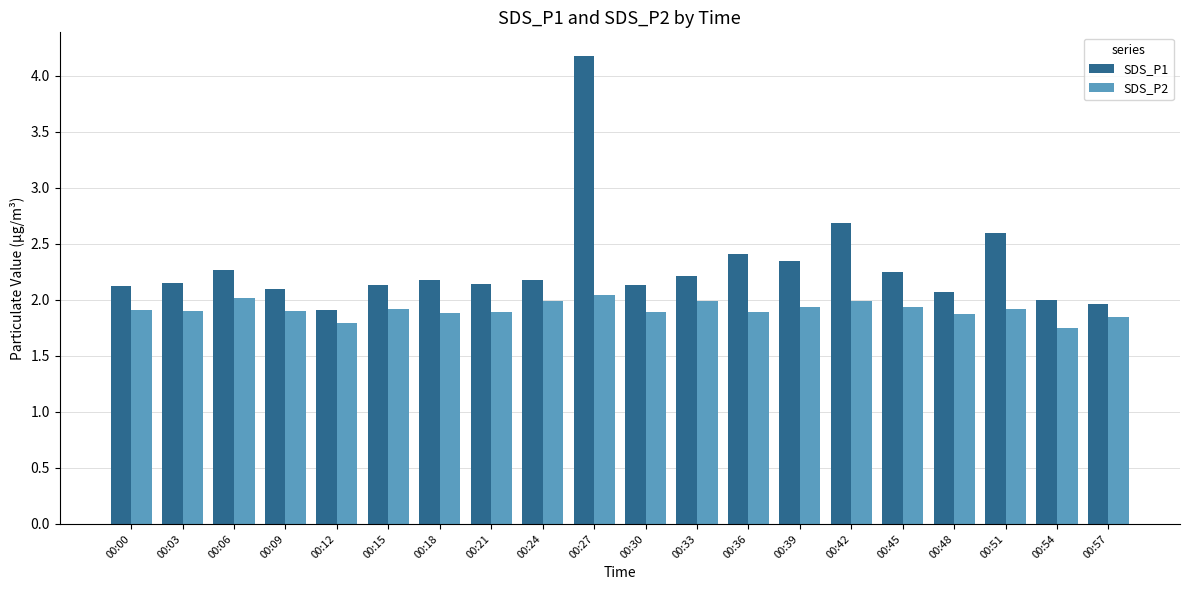

Which label corresponds to the largest value in the chart?

00:27